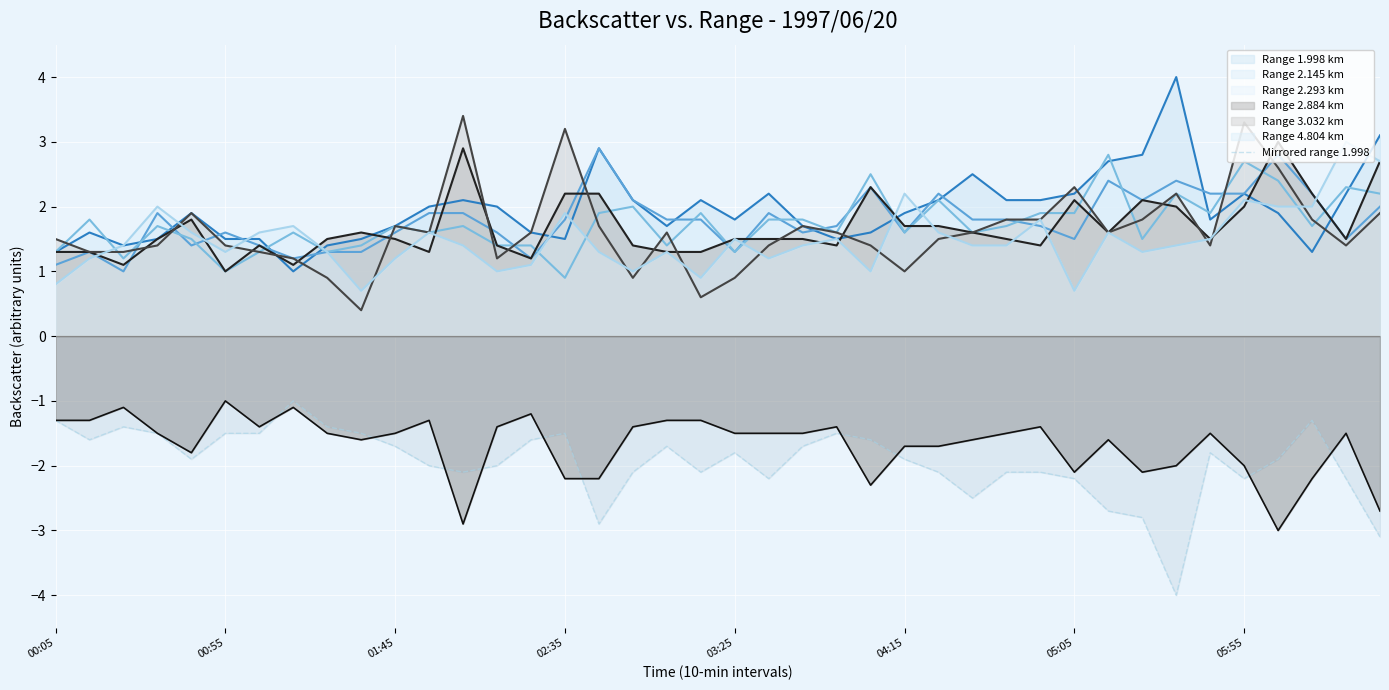

What is the sum of all values?

-78.0